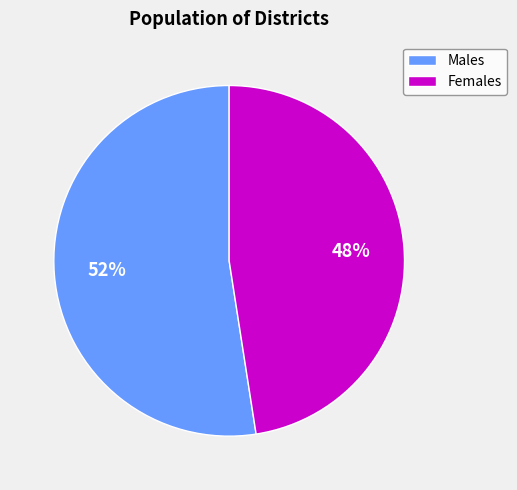

Rank the categories by value from highest to lowest.

Males, Females